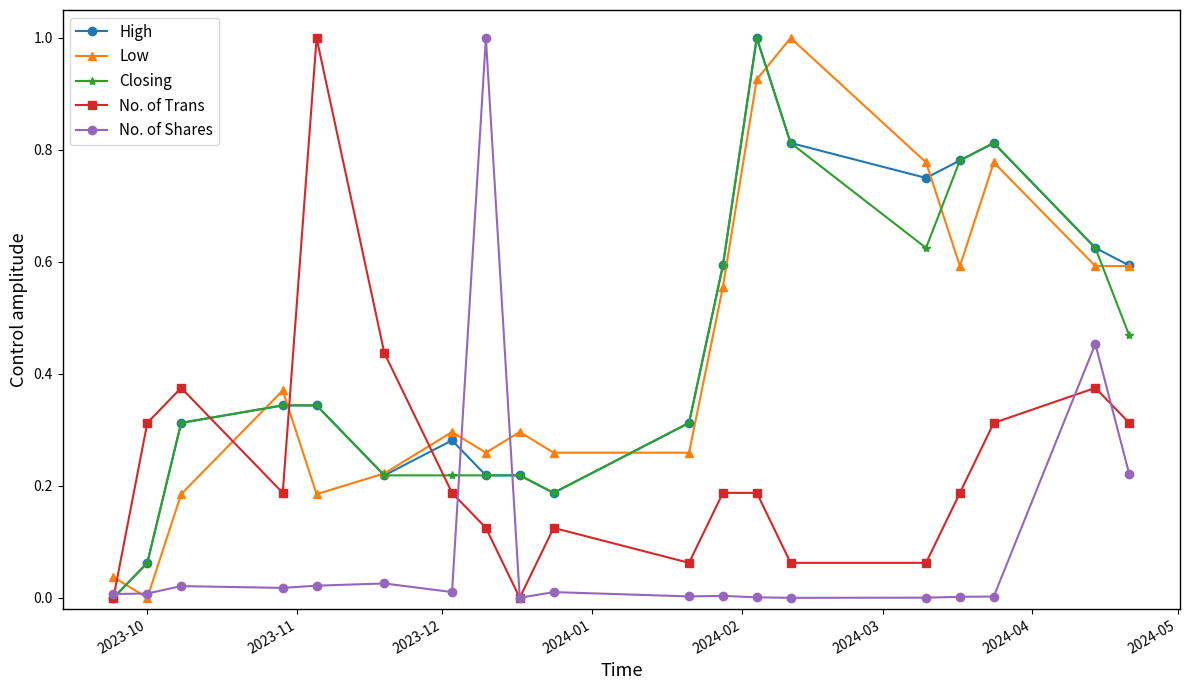

After their last crossing, which series has the higher values: Low or No. of Trans?

Low